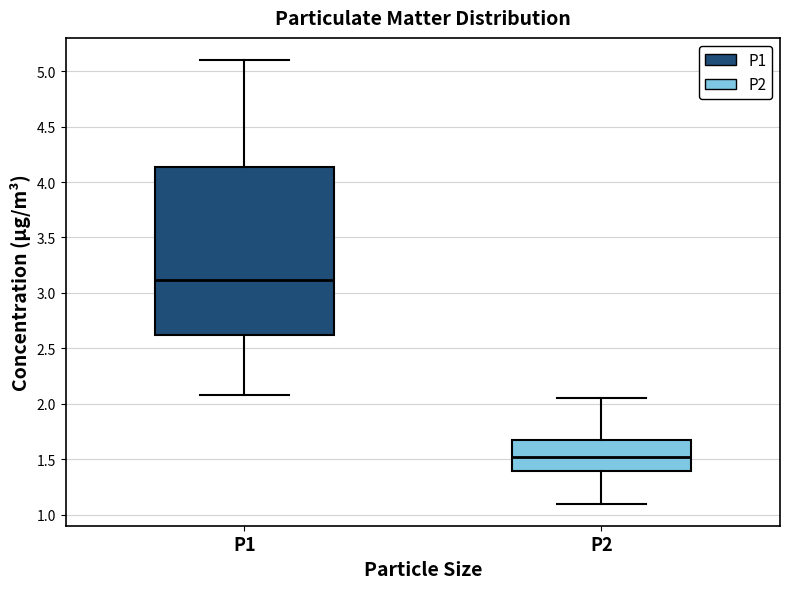

Where is the lower edge of the box for P1 on the y-axis? The values are not printed on the chart, so give them approximately, as read against the axis.

2.60